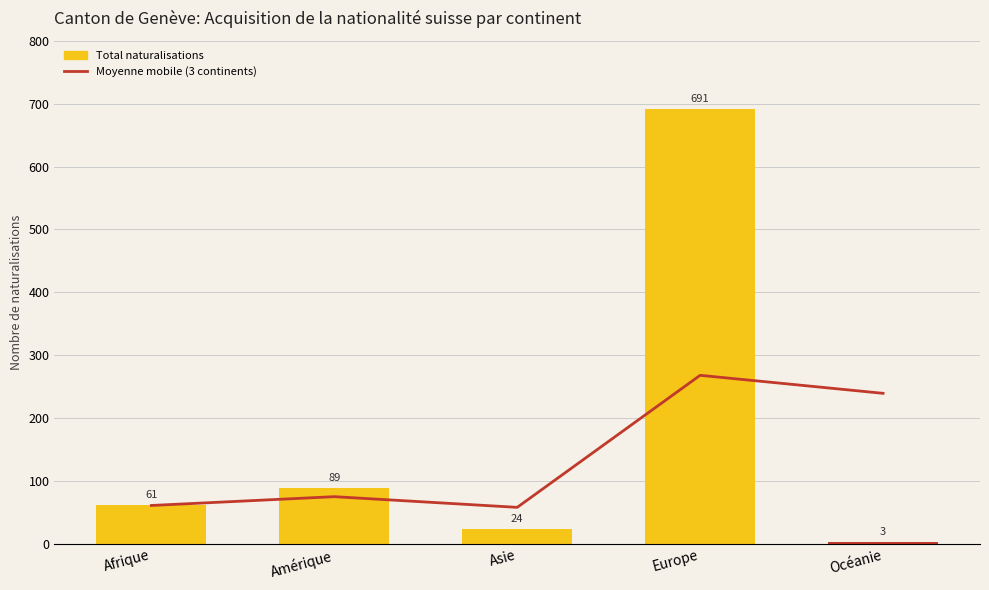

Are the bars horizontal?

No